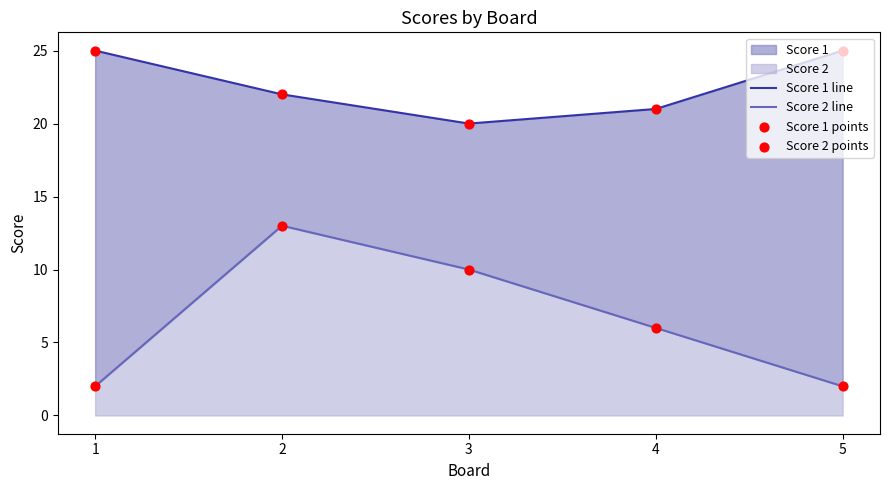

Which series has the largest total across all categories?

Score 1 line